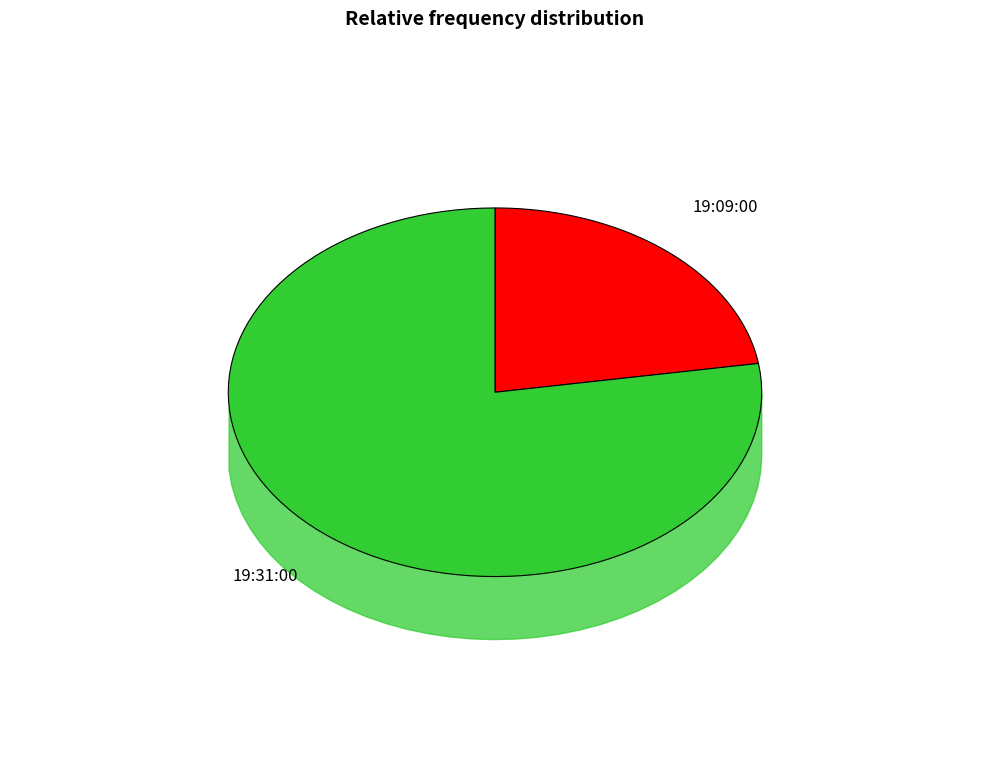

The 19:31:00 slice represents 86% of the pie. True or false?

False